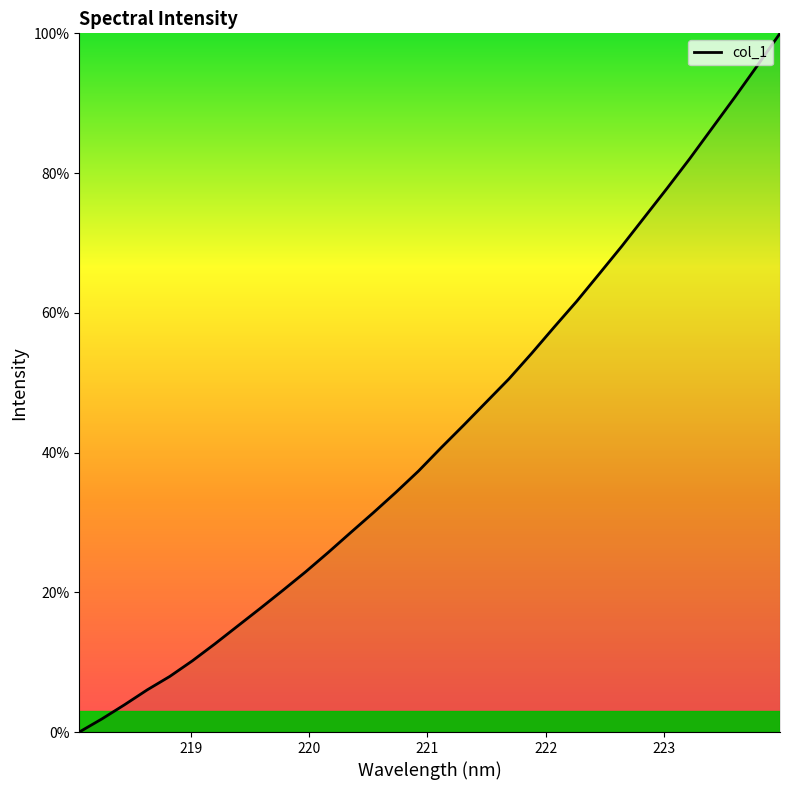

What is the greatest value displayed?

100.0